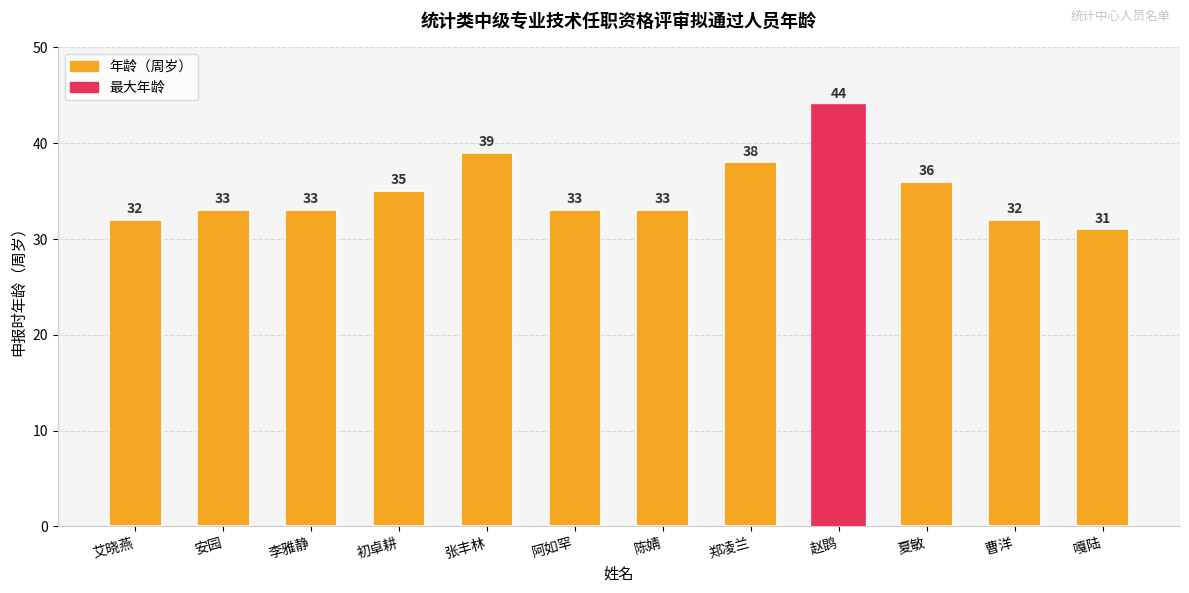

Reading left to right, what are all the values shown in this chart?

32	33	33	35	39	33	33	38	44	36	32	31